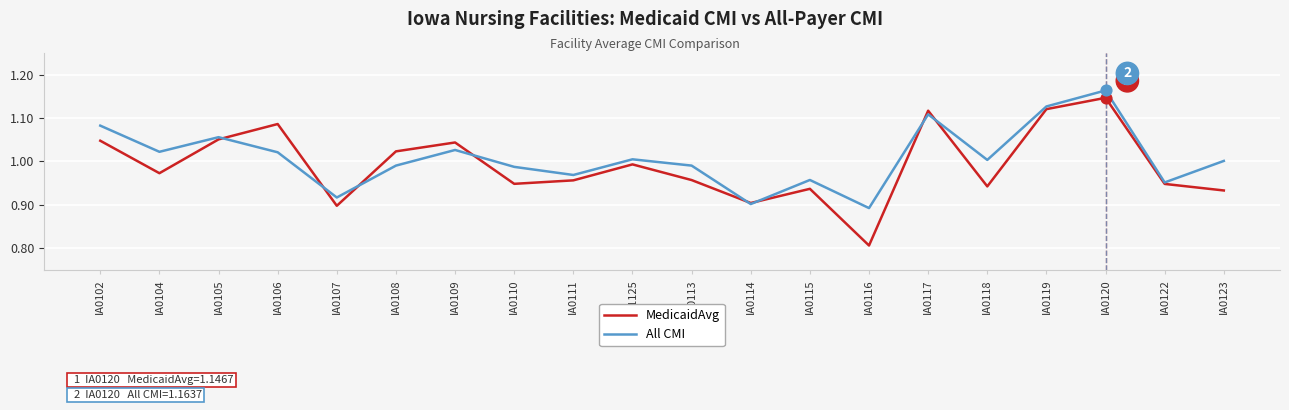

Is the value of All CMI at IA0113 greater than the value of MedicaidAvg at IA0102?

No